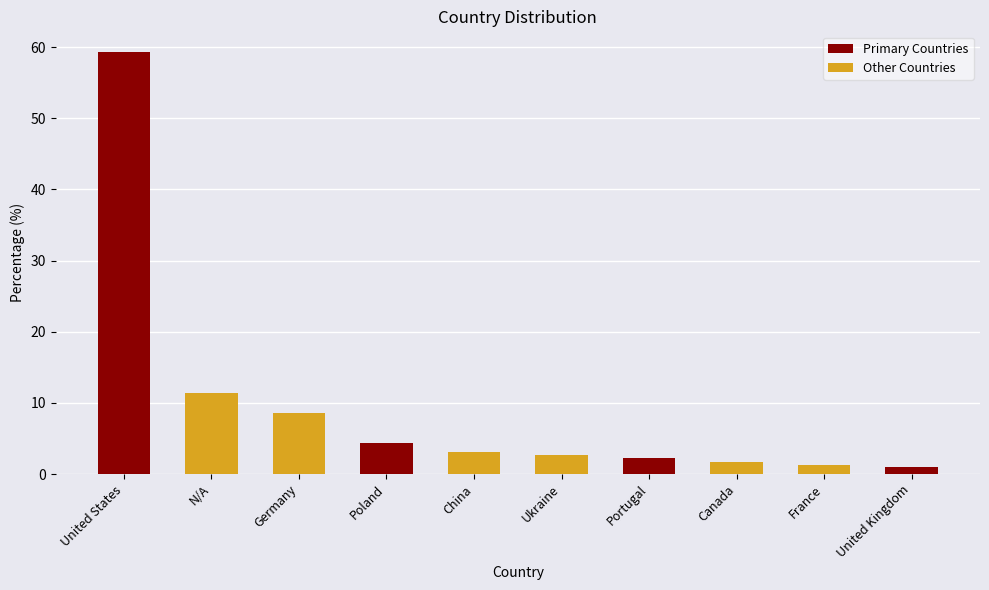

Reading left to right, what are all the values shown in this chart?

59.3	11.4	8.5	4.4	3.1	2.7	2.3	1.6	1.2	1.0